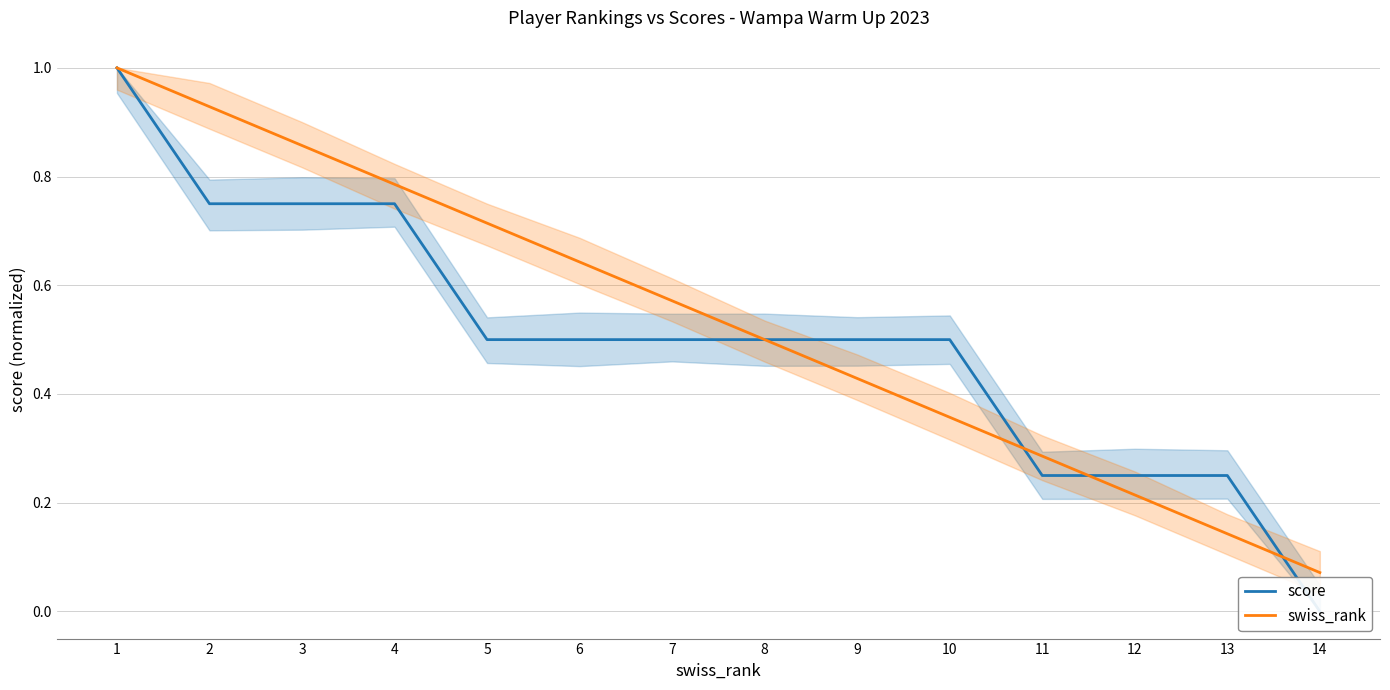

At 8, list the series in order from smallest to largest.

score, swiss_rank